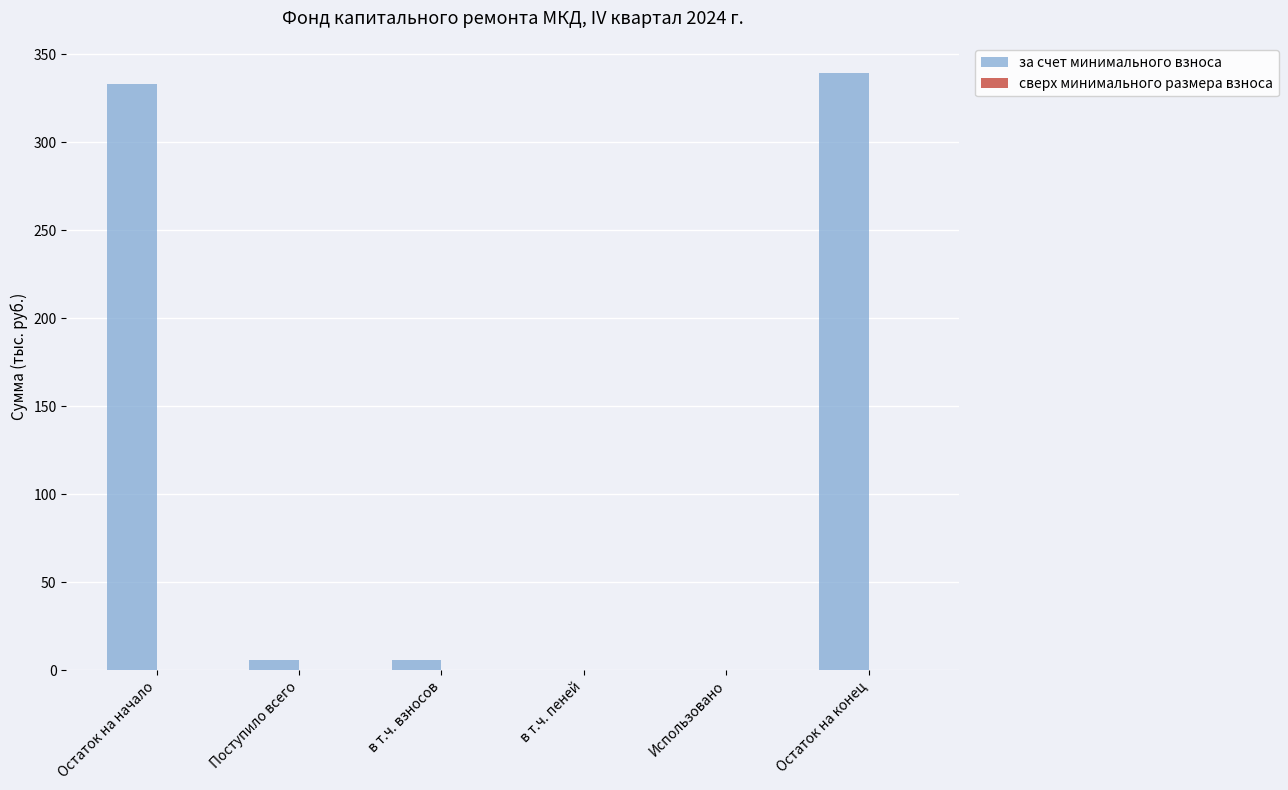

True or false: the data shows 333.5 at Остаток на начало.

True